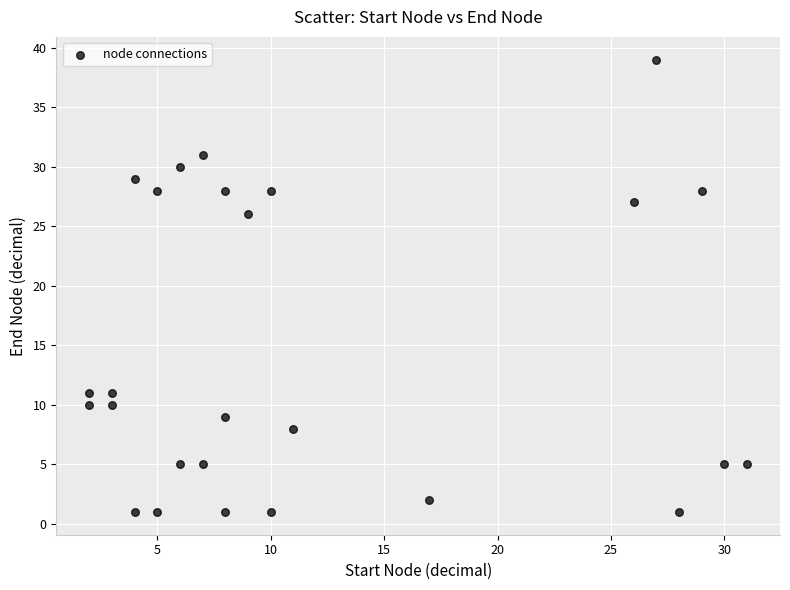

What Y value in the scatter plot is closest to 20?

26